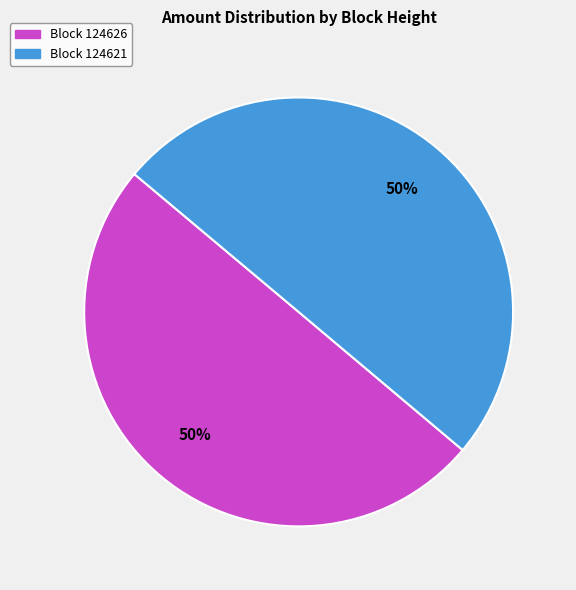

To the nearest percent, what is the average slice percentage?

50%